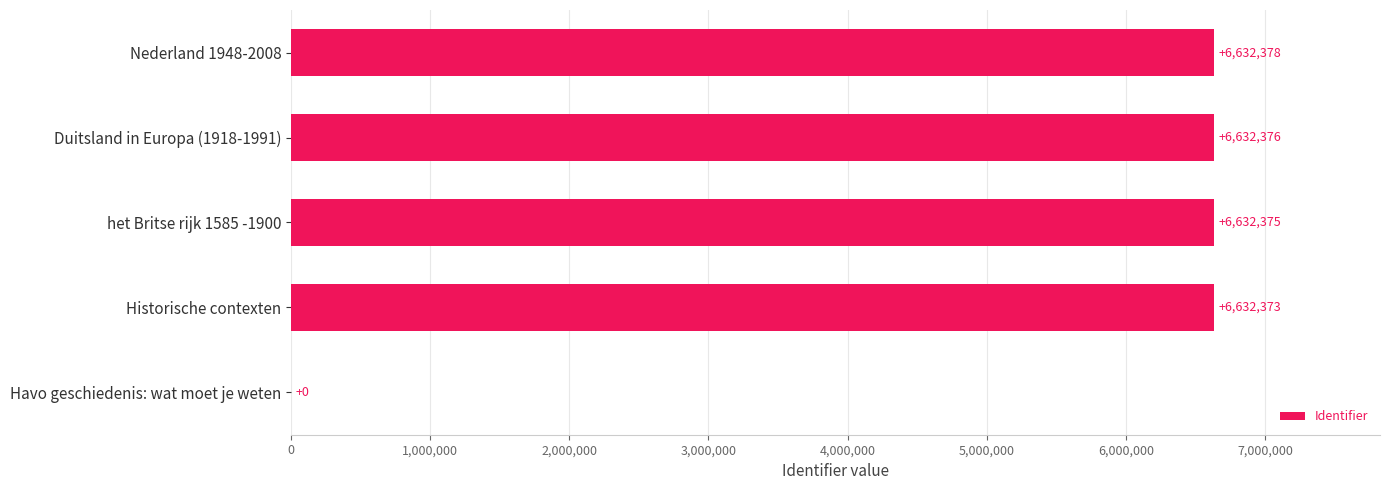

At which label is the value closest to 3316189?

Historische contexten